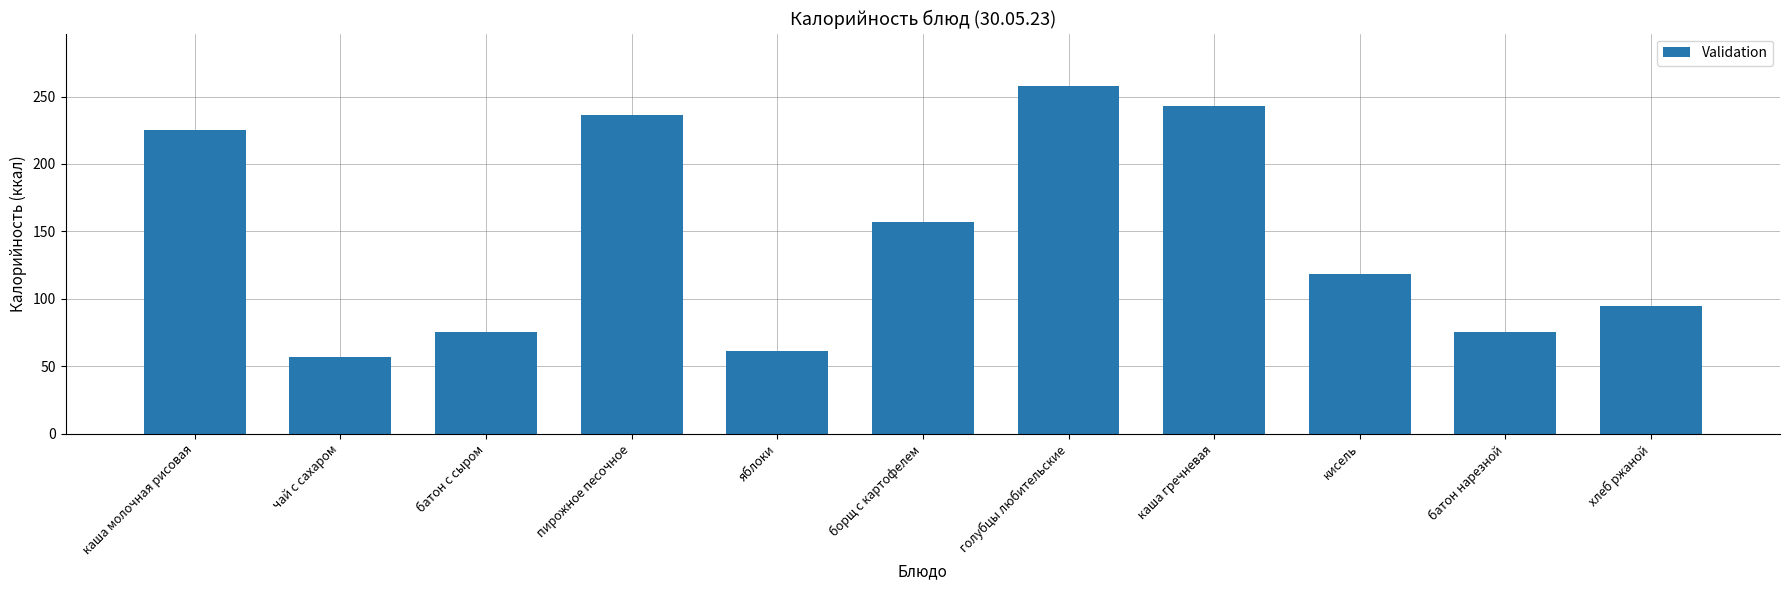

What is the value of the 8th bar from the left?

243.0